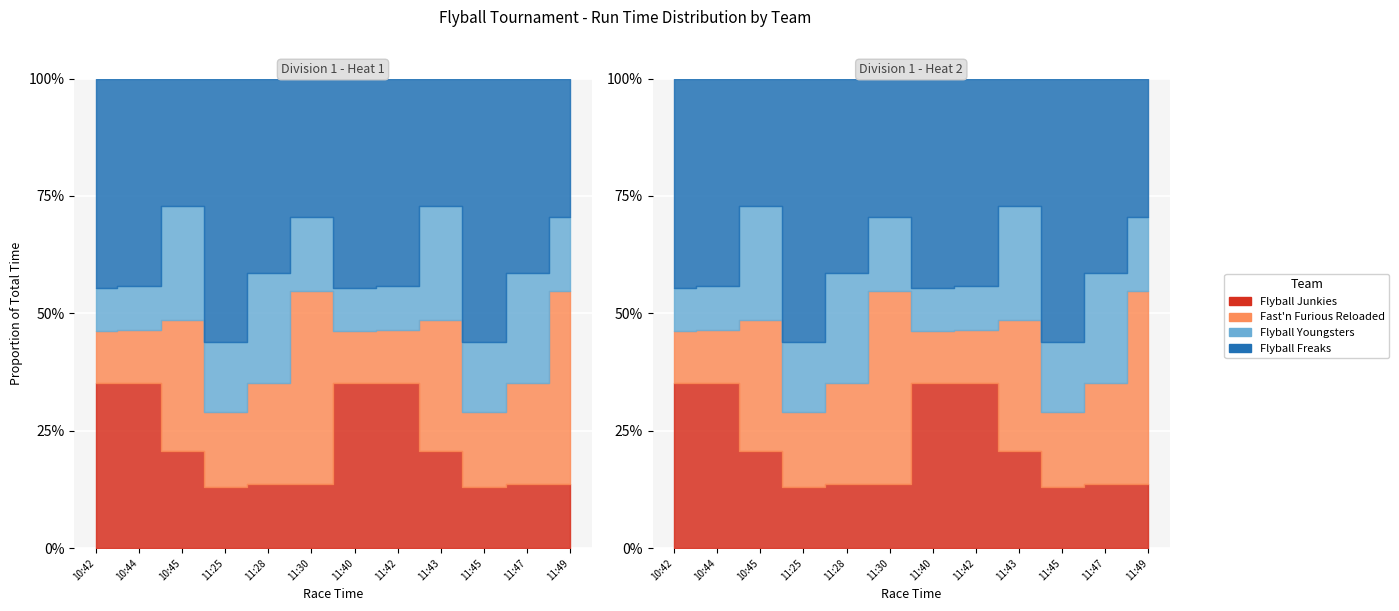

In Fast'n Furious Reloaded, how many points are higher than both neighbors (excluding endpoints)?

3